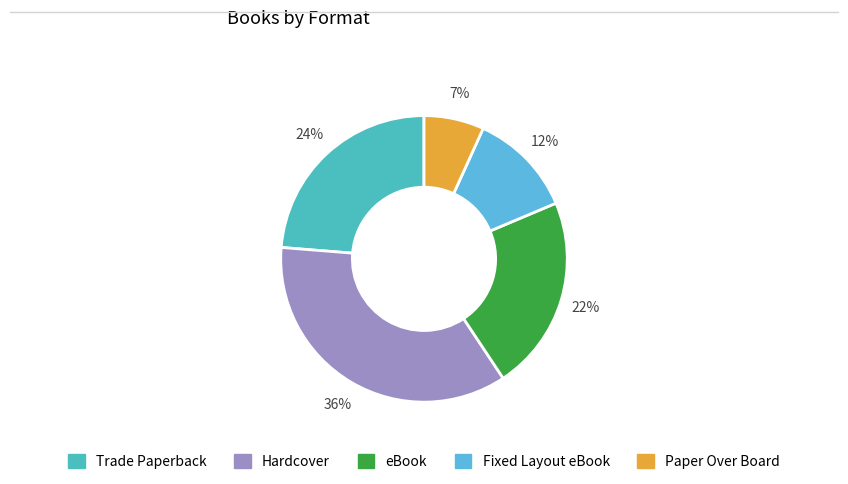

True or false: Paper Over Board accounts for 7% of the total.

True